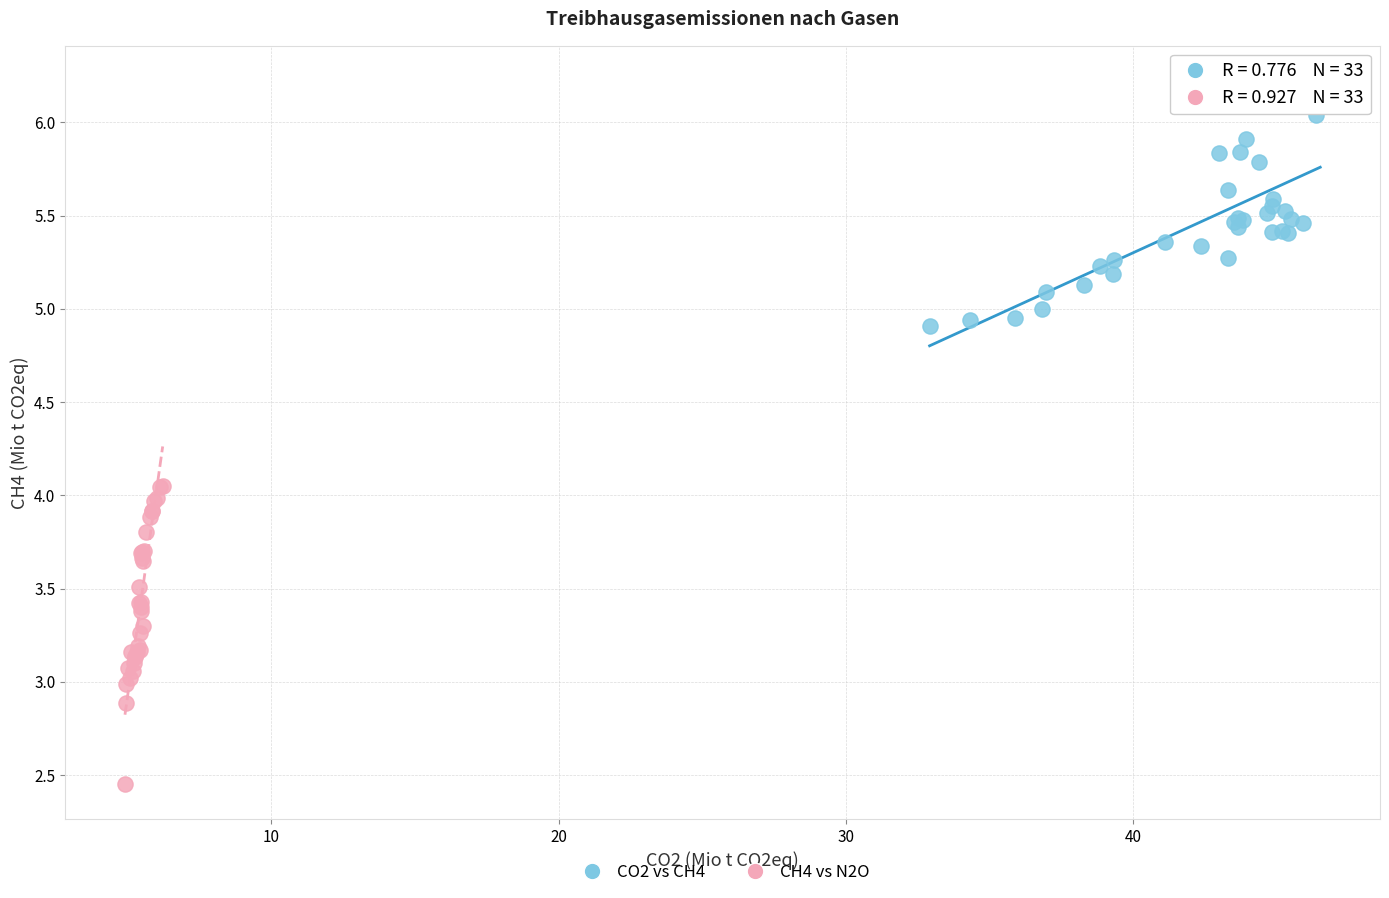

Which series reaches the maximum Y coordinate?

CO2 vs CH4